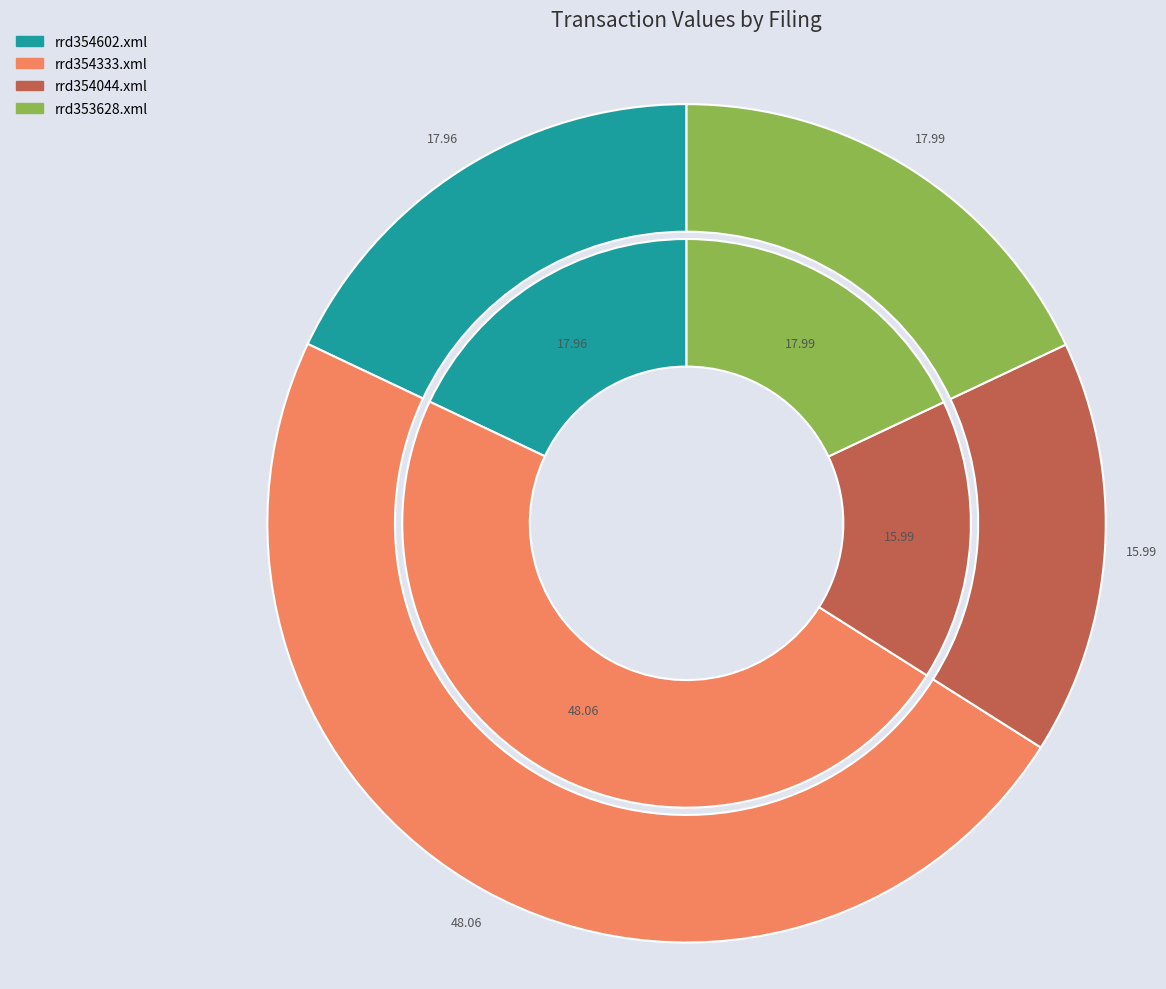

Rank the categories by value from lowest to highest.

rrd354044.xml, rrd354602.xml, rrd353628.xml, rrd354333.xml